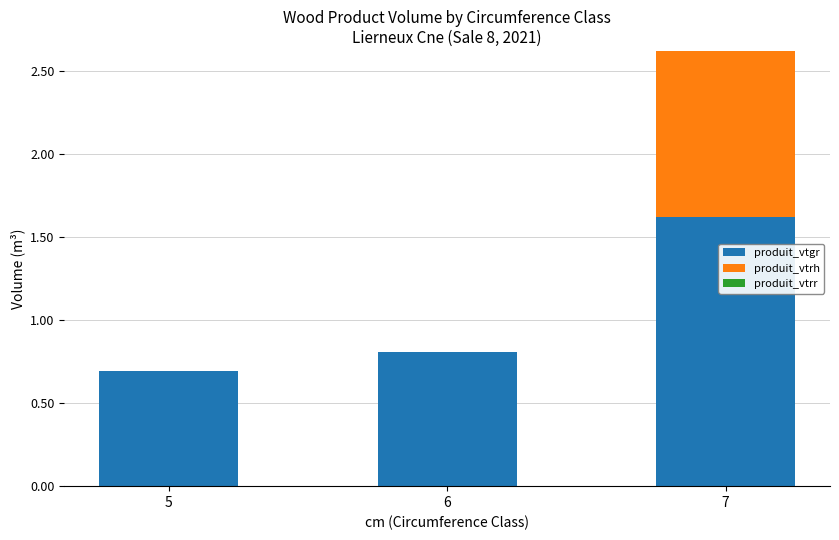

What is the sum of all produit_vtgr values?

3.1